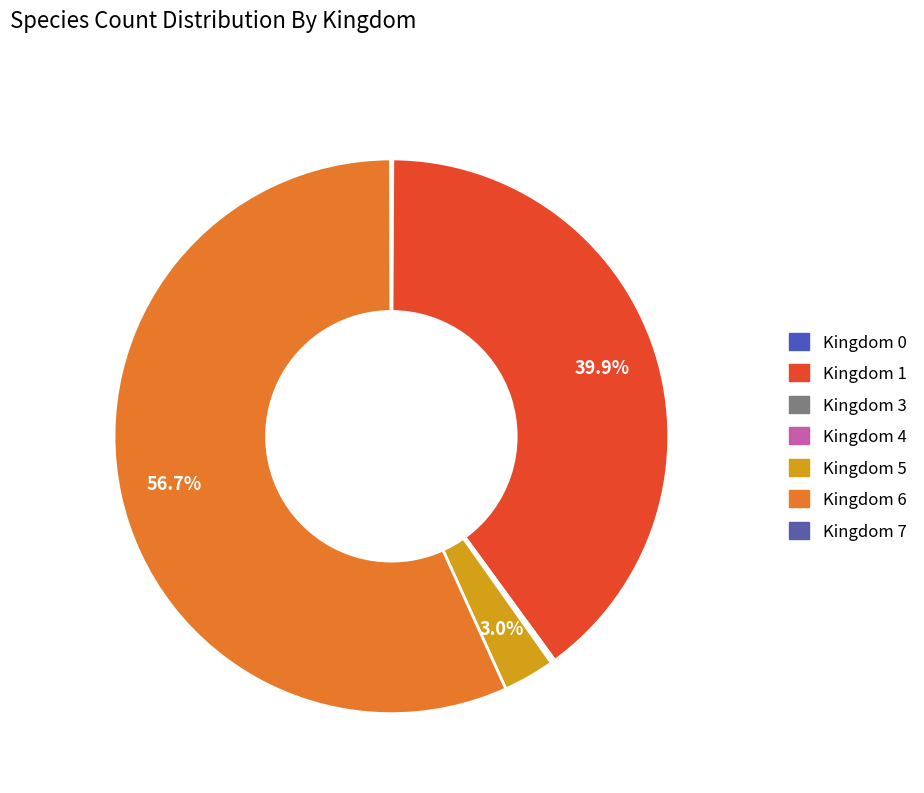

Which category has the biggest portion of the pie?

Kingdom 6